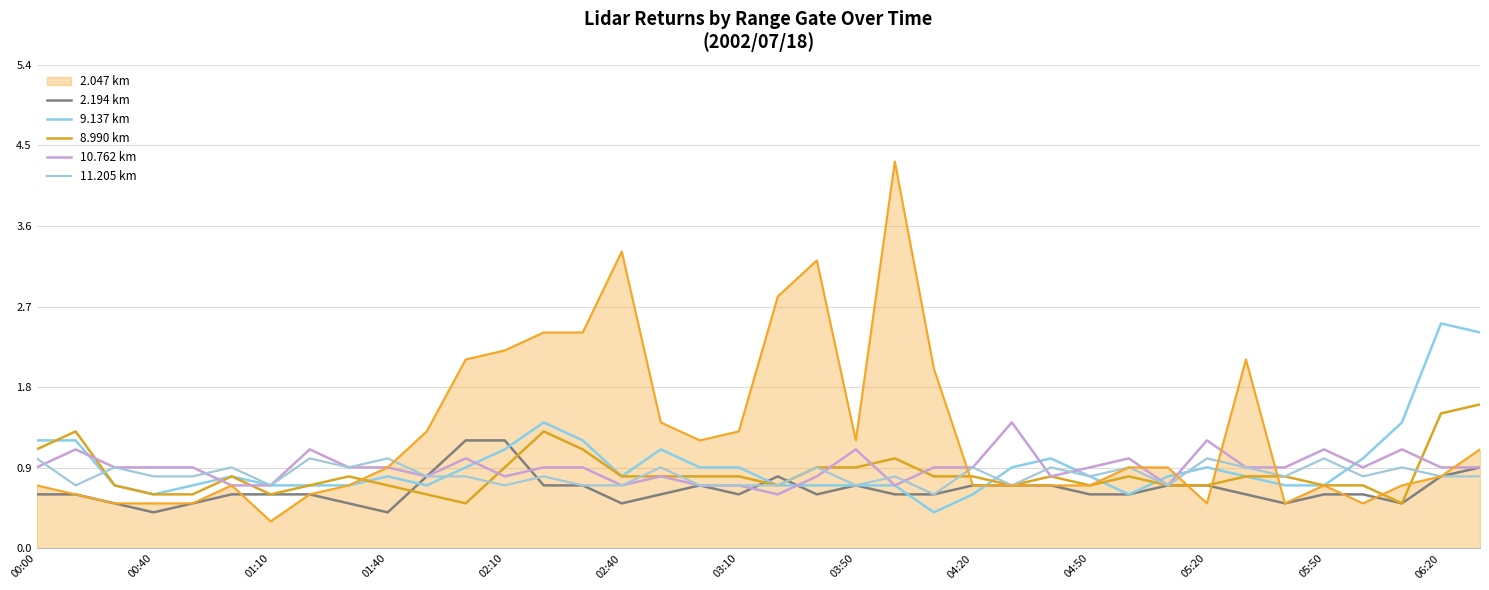

How many lines are shown in the chart?

6